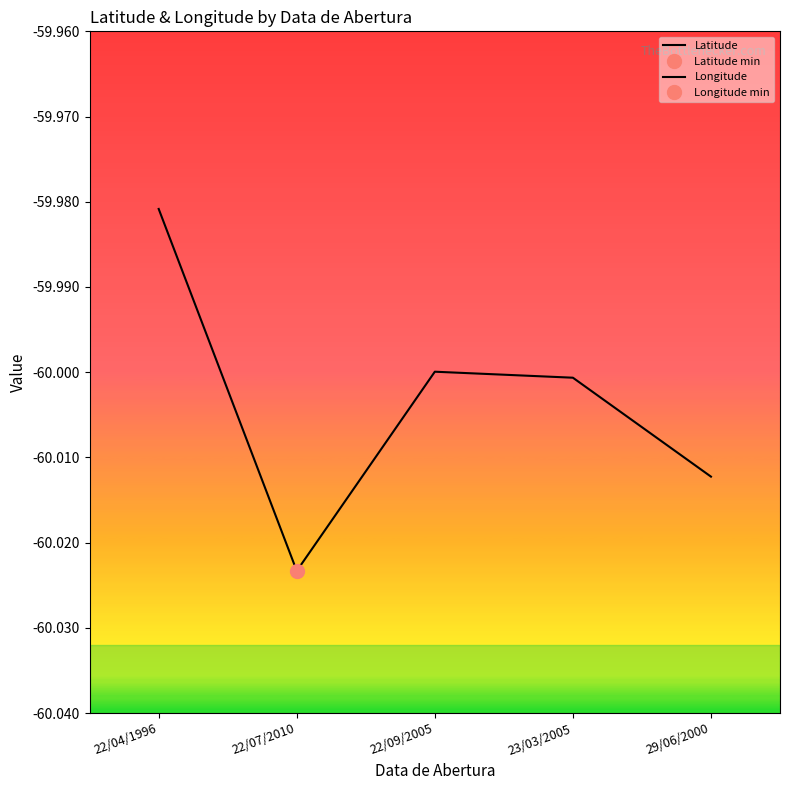

Where does the Longitude series first go above -60?

22/04/1996